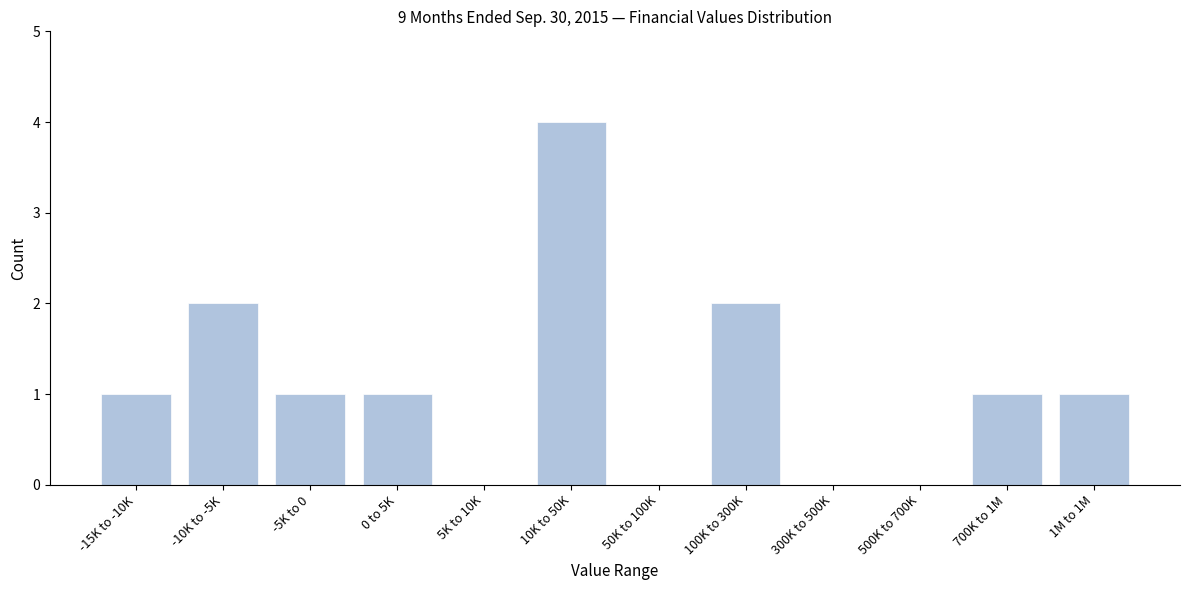

Reading left to right, list all the values displayed in this chart.

-15K to -10K=1	-10K to -5K=2	-5K to 0=1	0 to 5K=1	5K to 10K=0	10K to 50K=4	50K to 100K=0	100K to 300K=2	300K to 500K=0	500K to 700K=0	700K to 1M=1	1M to 1M=1